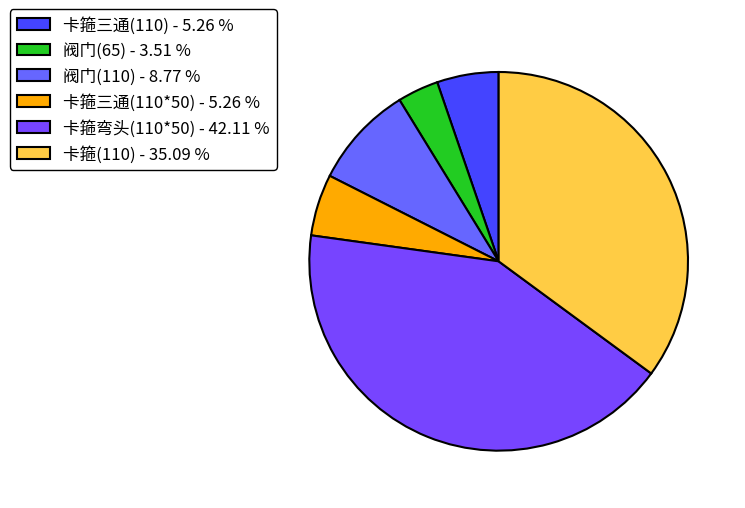

The 阀门(110) slice represents 14% of the pie. True or false?

False